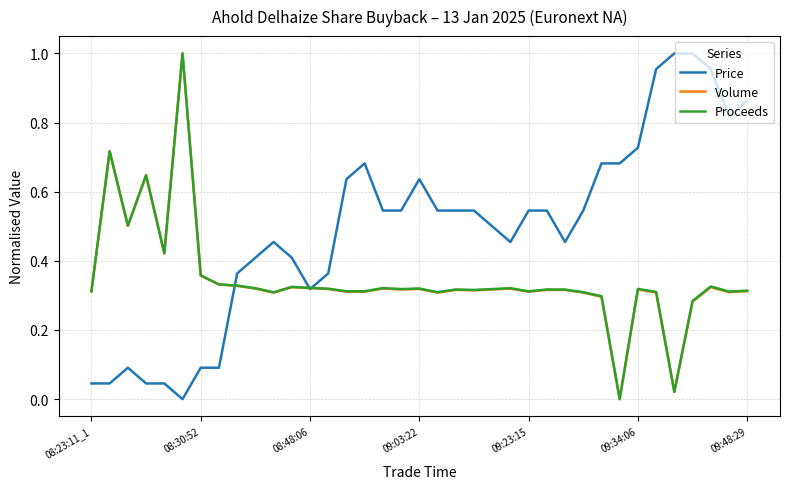

Which series has the largest total across all categories?

Price